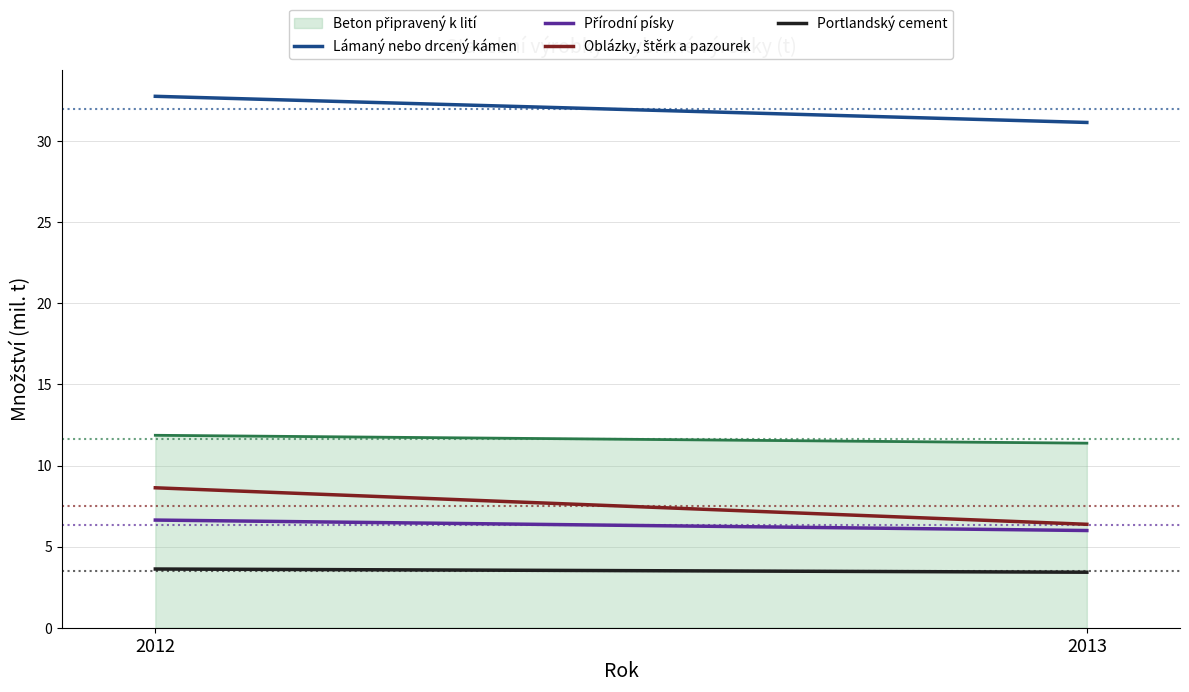

The Portlandský cement series shows 6.5 at 2012. True or false?

False